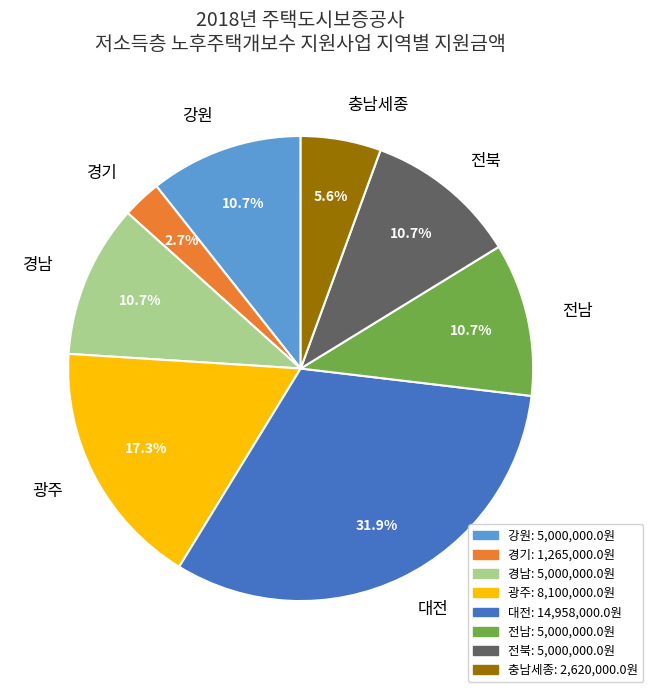

Which category has the biggest portion of the pie?

대전